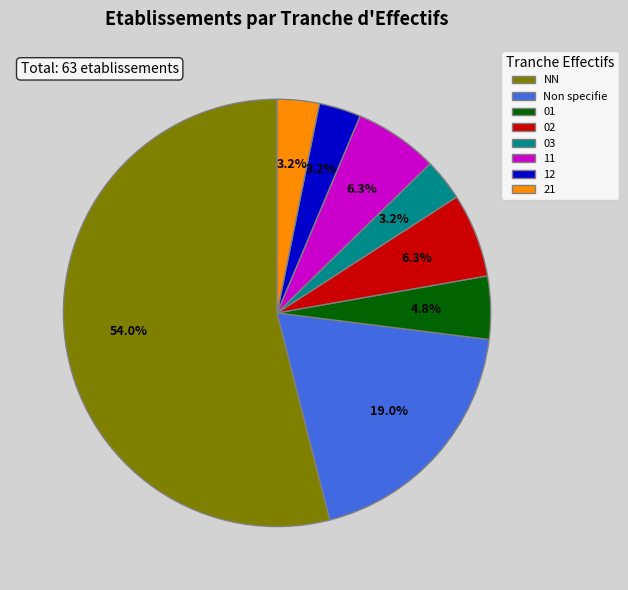

How many slices are in this pie chart?

8